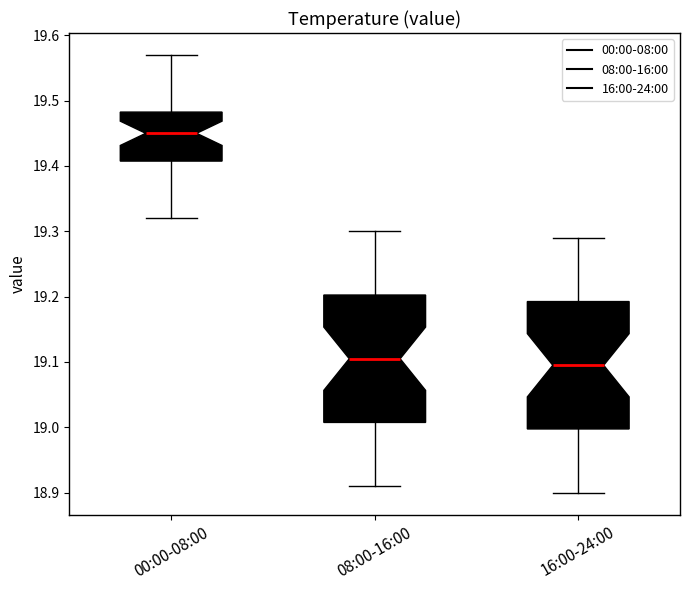

Reading left to right, read every box against the y-axis: the position of its median line, the range the box covers, and the ends of its whiskers. The values are not printed on the chart, so give them approximately, as read against the axis.

00:00-08:00: median 19.45, box 19.41 to 19.48, whiskers 19.32 to 19.57
08:00-16:00: median 19.11, box 19.01 to 19.20, whiskers 18.91 to 19.30
16:00-24:00: median 19.10, box 19.00 to 19.19, whiskers 18.90 to 19.29